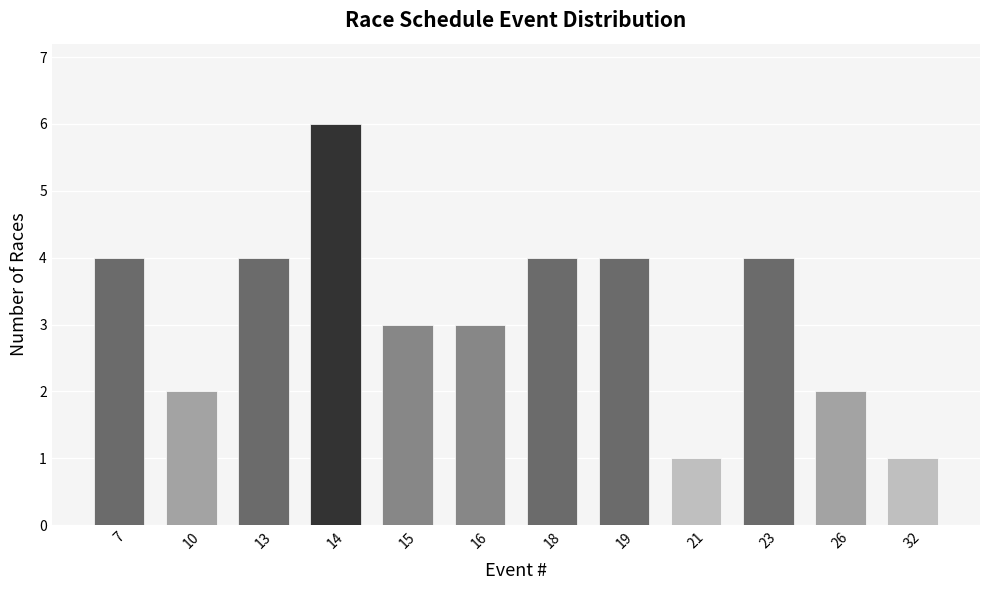

Reading left to right, extract all data points from this chart.

7=4	10=2	13=4	14=6	15=3	16=3	18=4	19=4	21=1	23=4	26=2	32=1